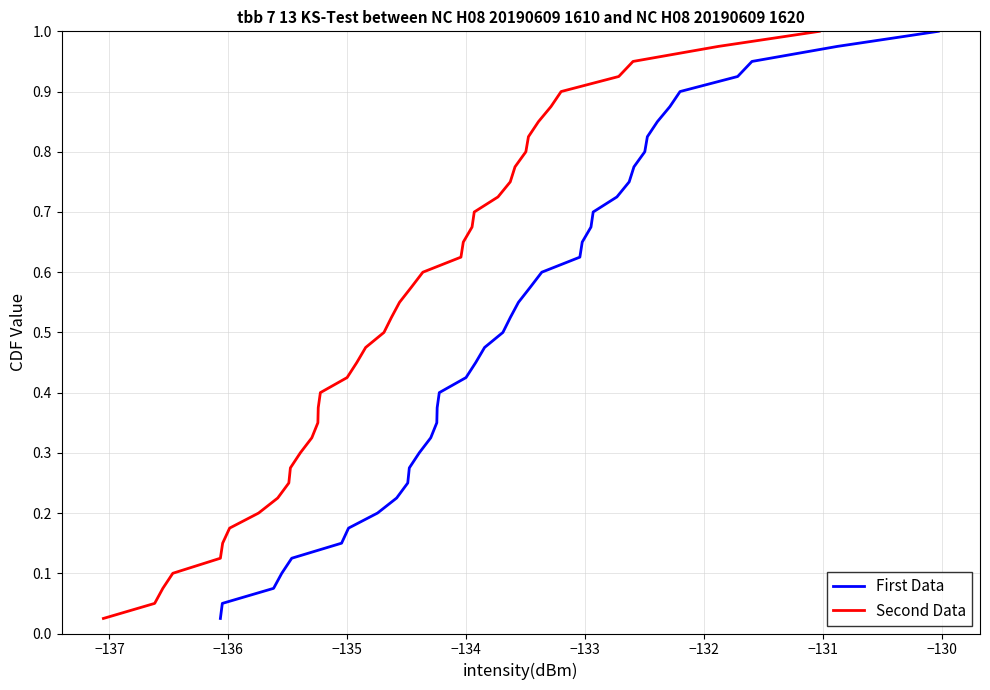

List the series in order of their peak value, lowest first.

First Data, Second Data